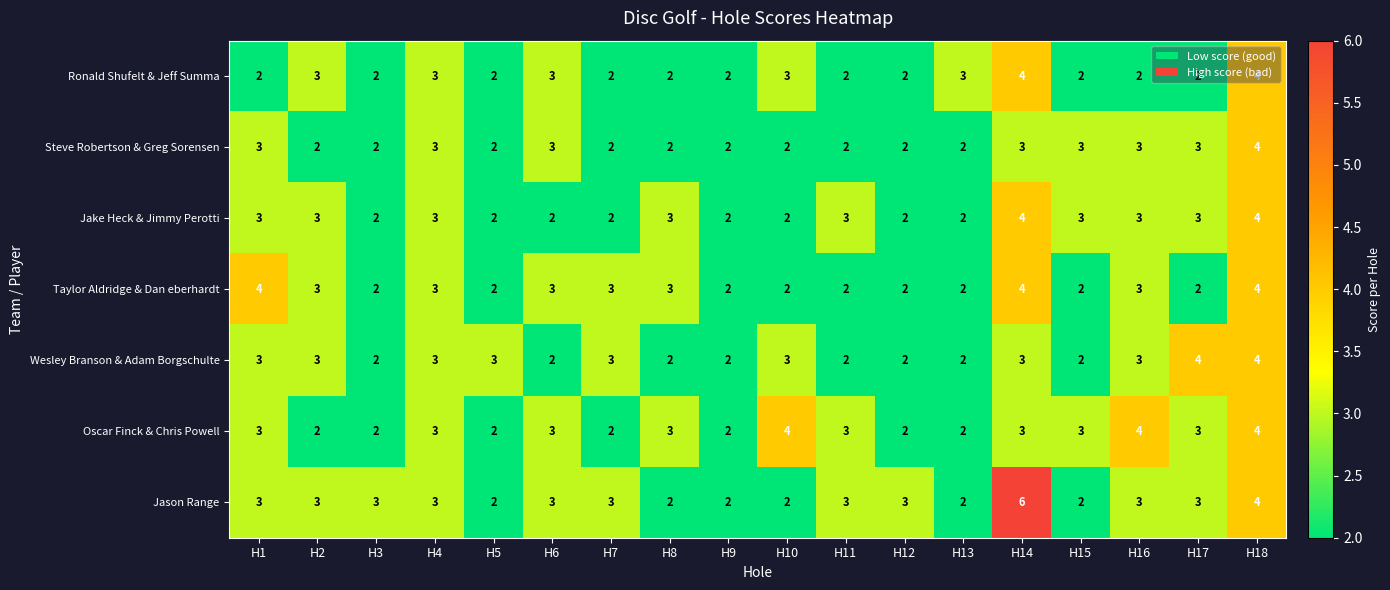

True or false: Taylor Aldridge & Dan eberhardt has a value of 1 at H3.

False